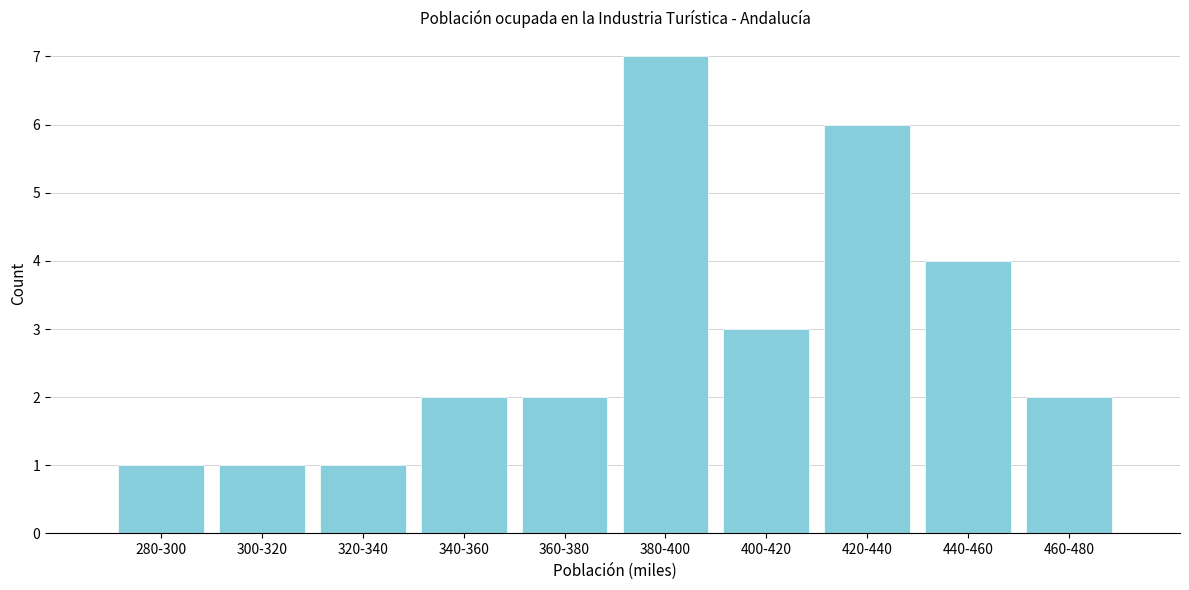

Reading left to right, what are all the values shown in this chart?

1	1	1	2	2	7	3	6	4	2